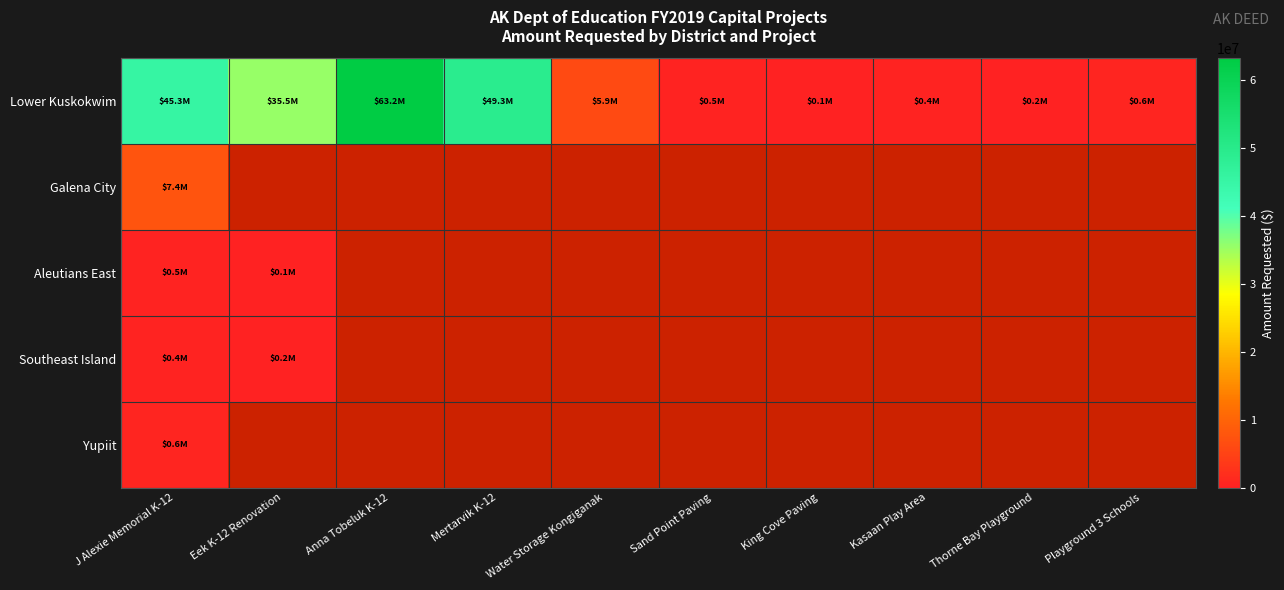

Is the value of Yupiit at Water Storage Kongiganak greater than the value of Aleutians East at Sand Point Paving?

No